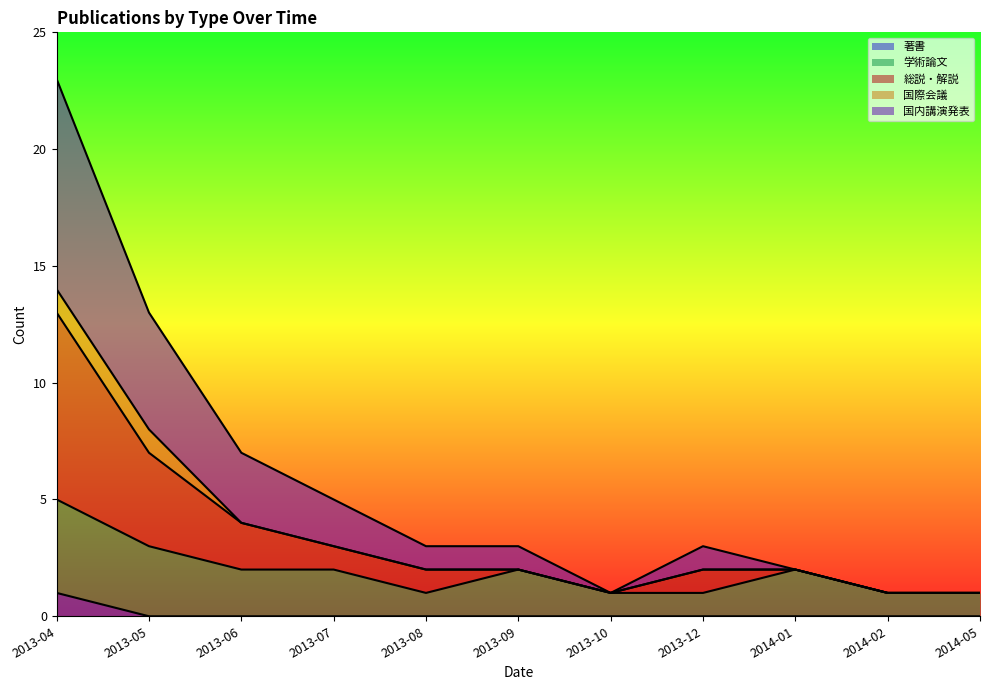

At which label is 国内講演発表 closest to 7?

2013-05